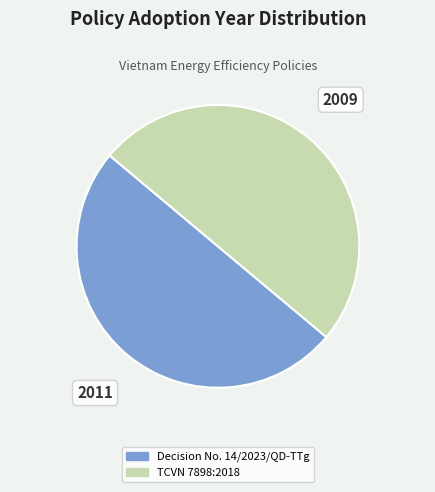

Count the number of slices in the pie.

2